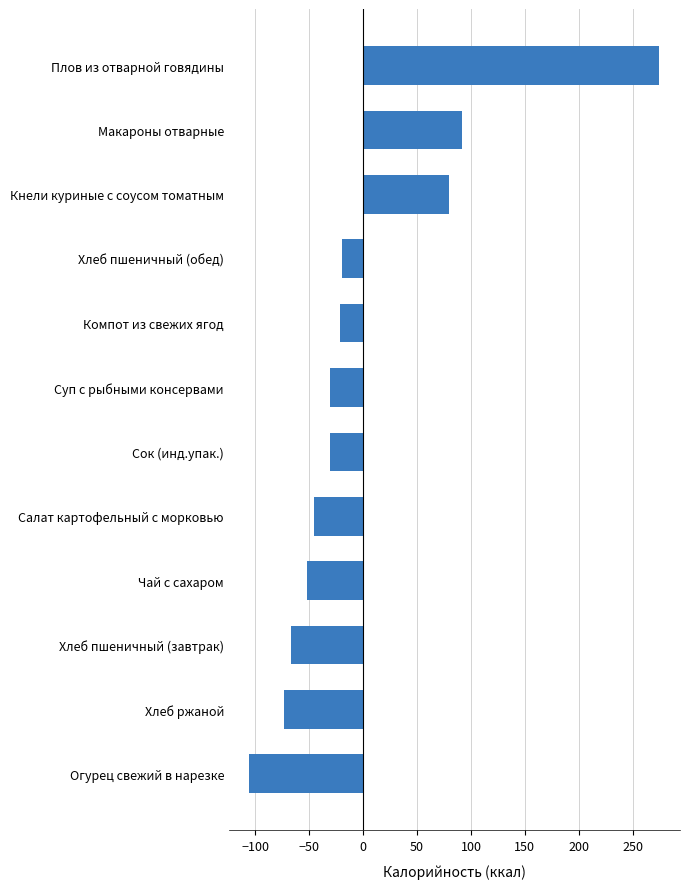

What value does the data have at Макароны отварные?

91.8